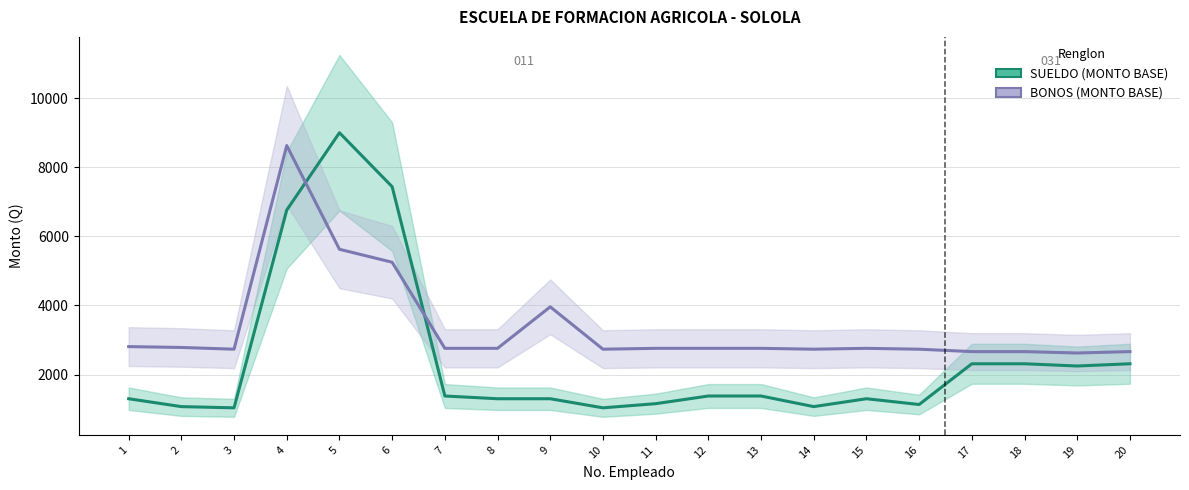

What is the sum of all SUELDO (MONTO BASE) values?

48250.3